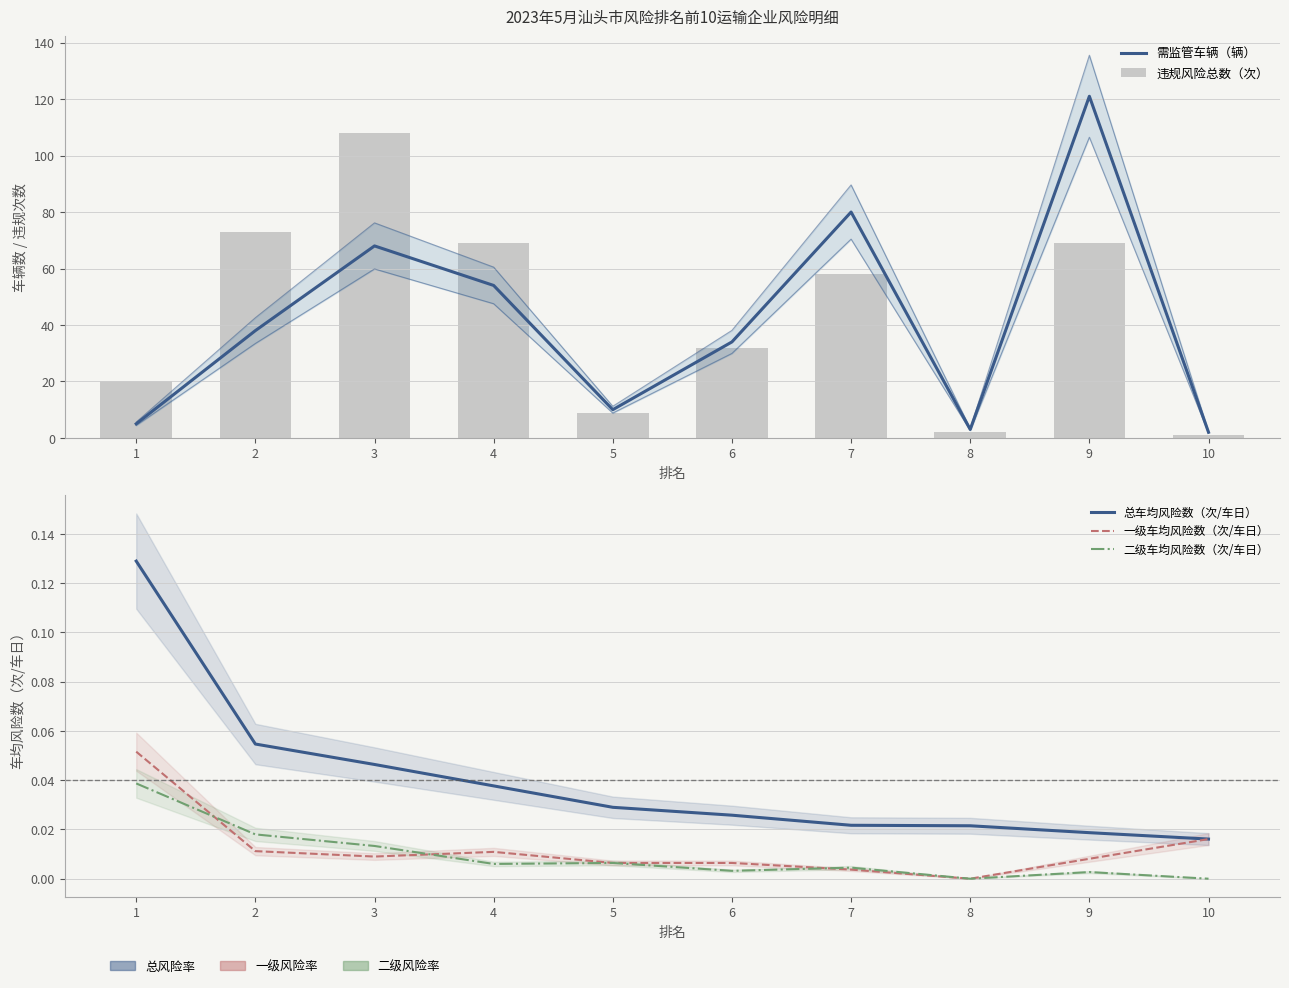

At 6, list the series in order from largest to smallest.

需监管车辆（辆）, 违规风险总数（次）, 总车均风险数（次/车日）, 一级车均风险数（次/车日）, 二级车均风险数（次/车日）